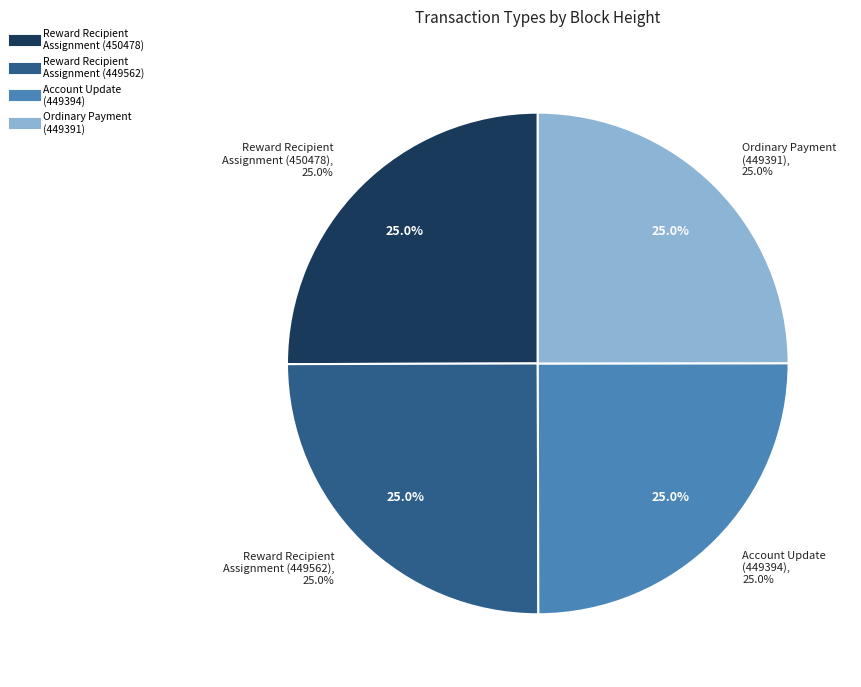

How many segments does this pie chart have?

4